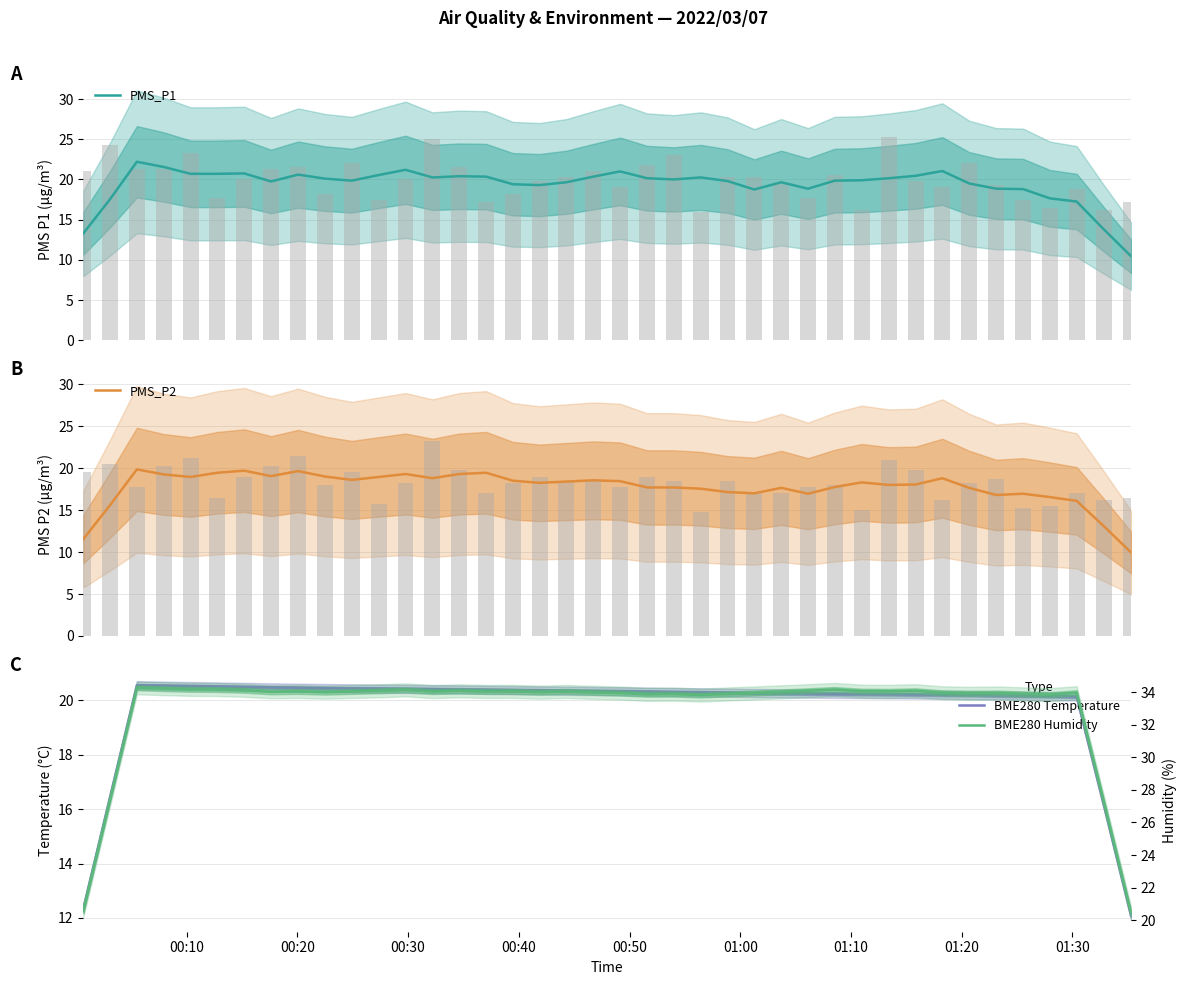

Which series has the largest range (max minus min)?

BME280 Humidity